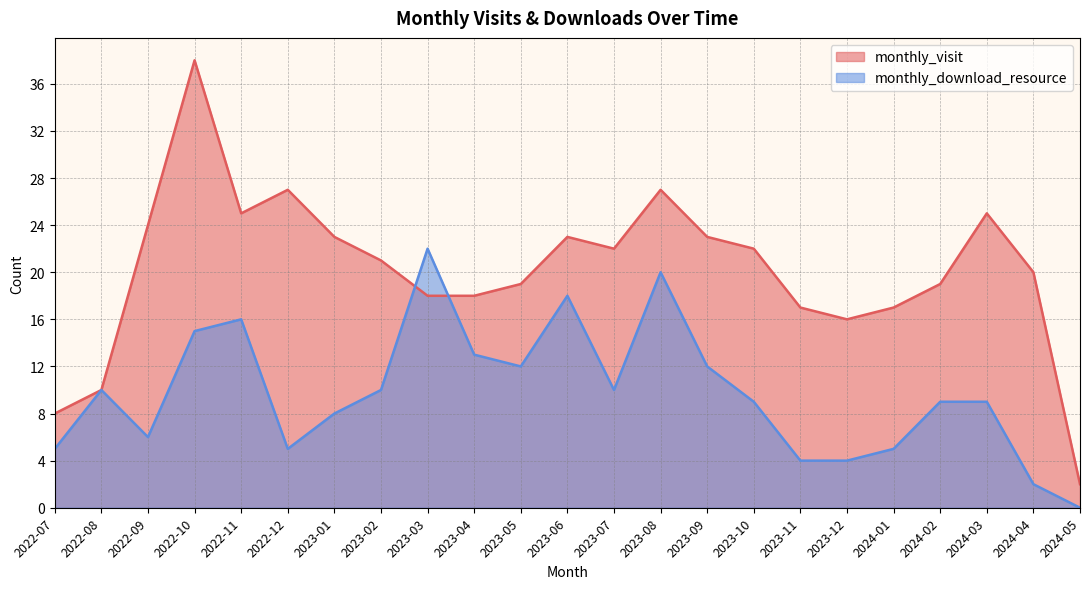

Which has a higher value, 2023-07 or 2023-04?

2023-07